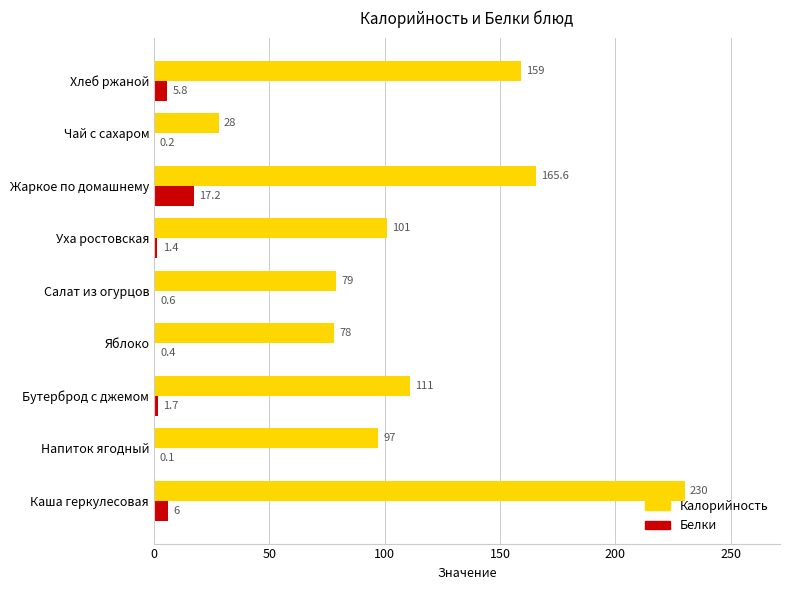

How many data points does each series have?

9